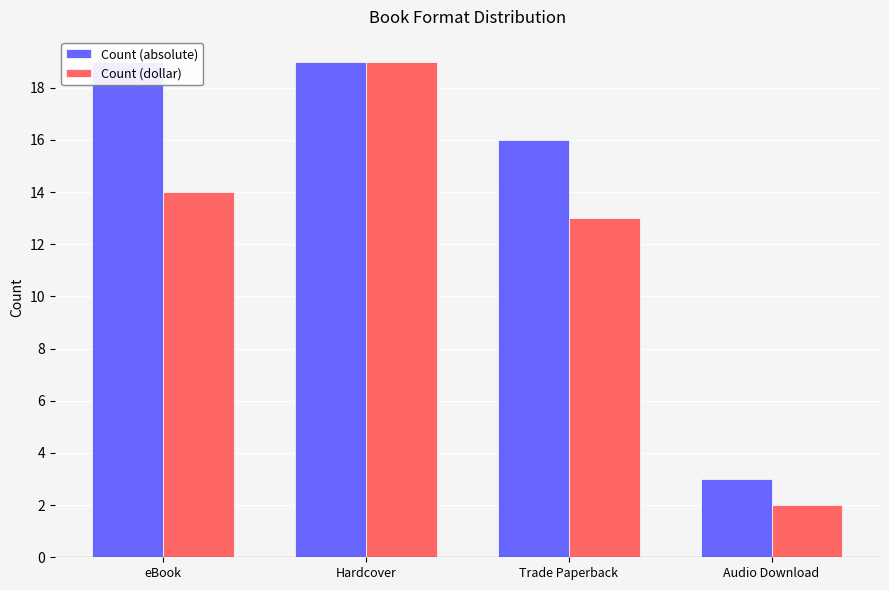

How many values in the Count (dollar) series exceed 14?

1